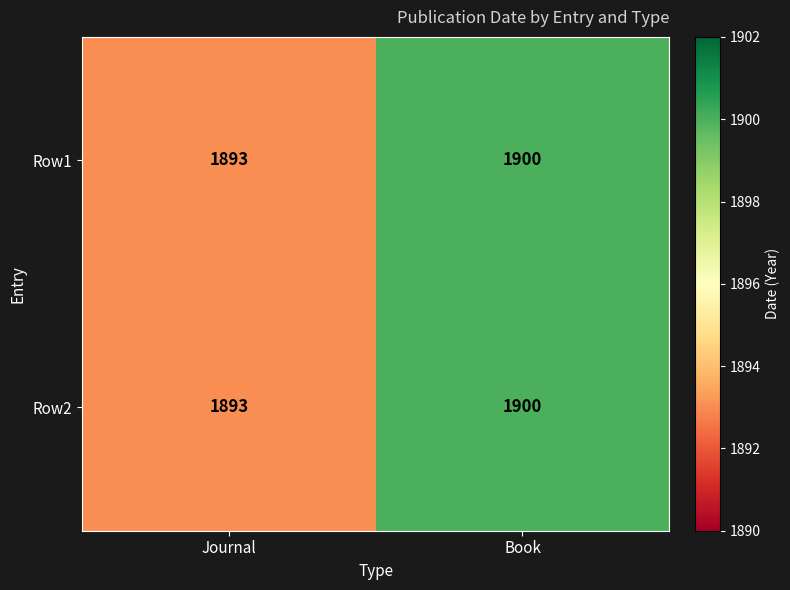

What is the sum of the Row1 values at Book and Journal?

3793